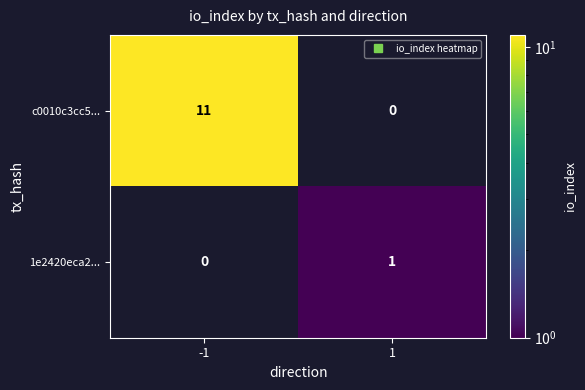

Which has a higher value, 1 or -1?

-1